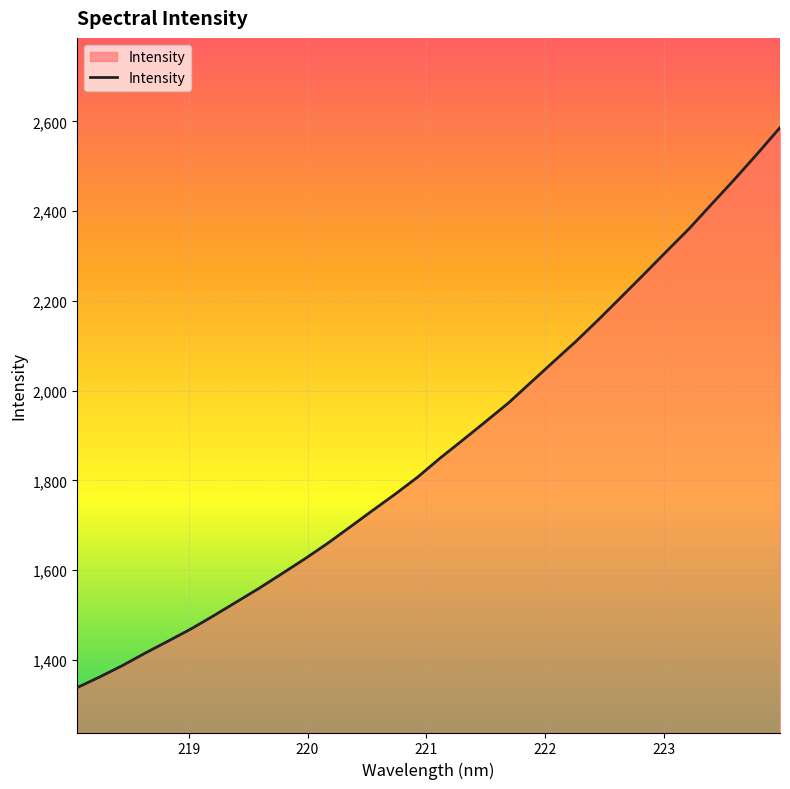

What is the difference between the maximum and minimum values?

1247.9